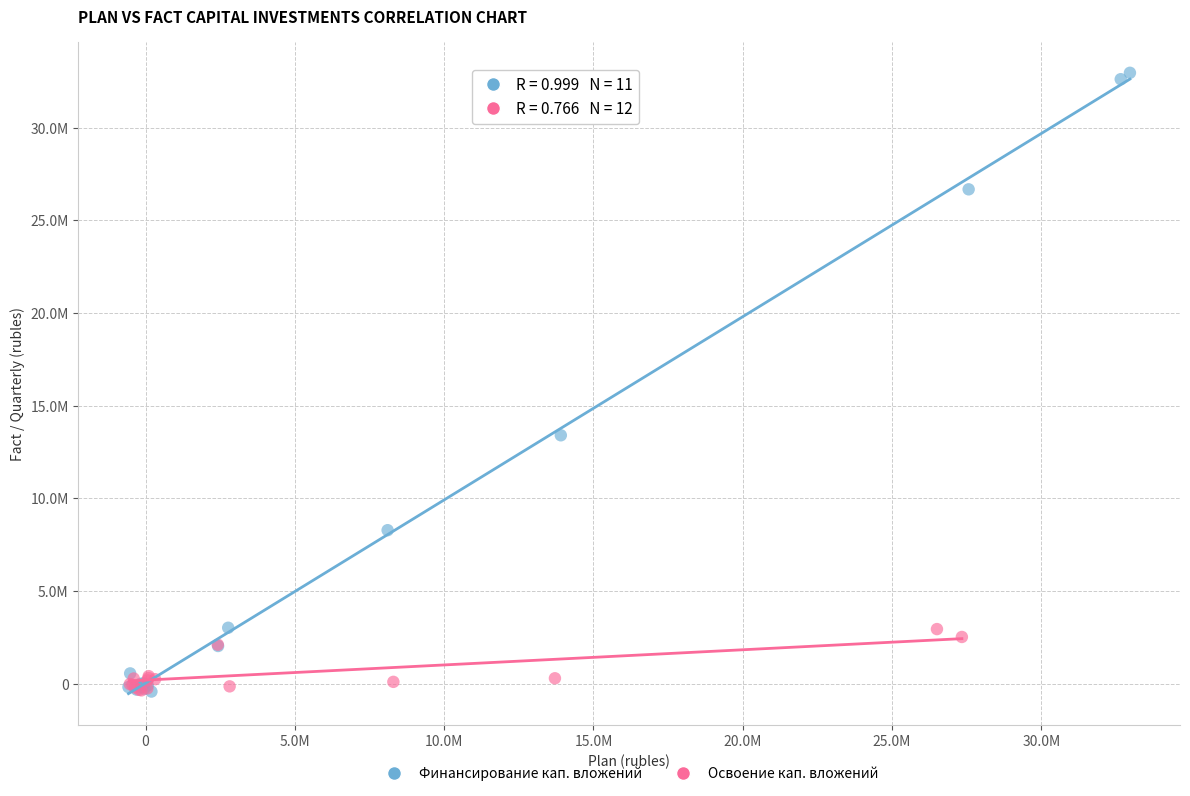

What are all the series names shown in the legend?

Финансирование кап. вложений, Освоение кап. вложений